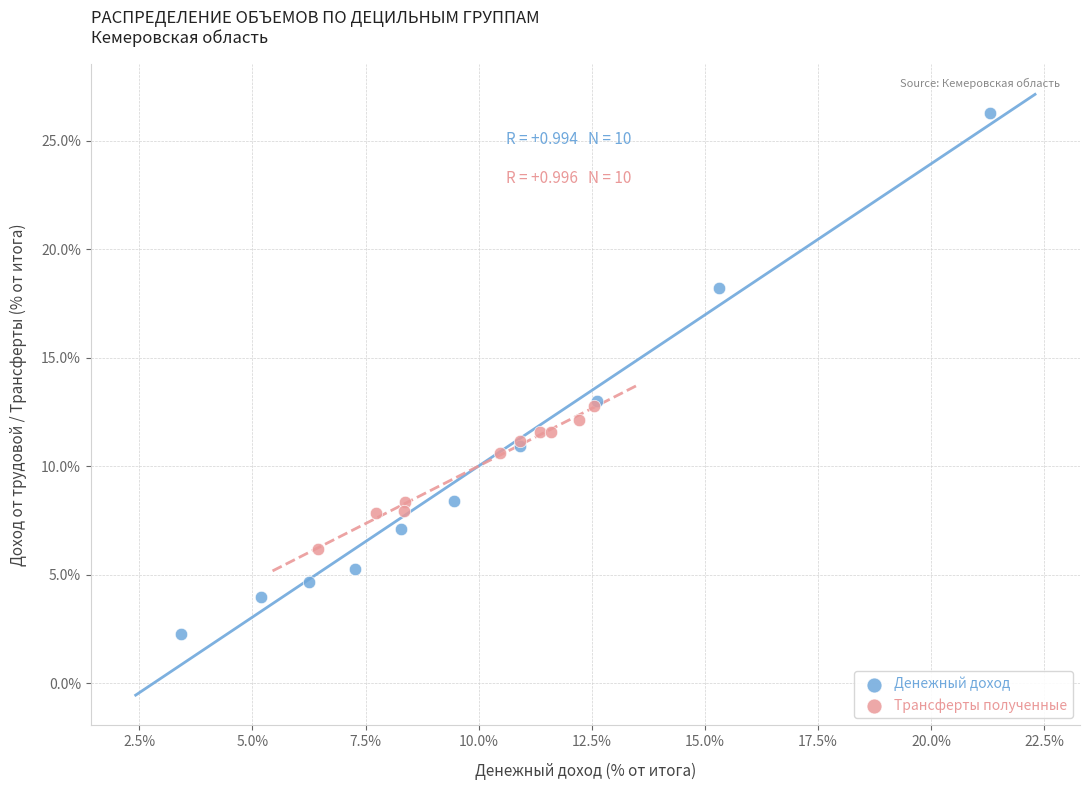

Which series contains the lowest Y value?

Денежный доход